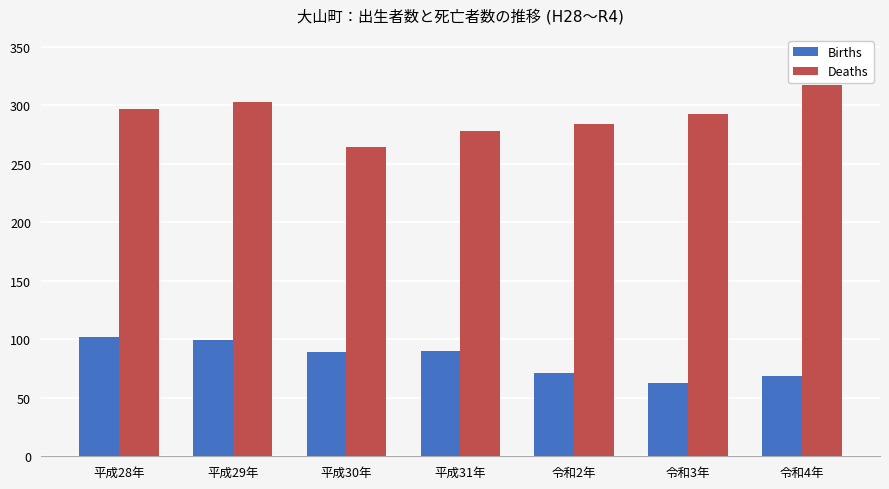

What is the value of the Births bar at the 6th from the left?

63